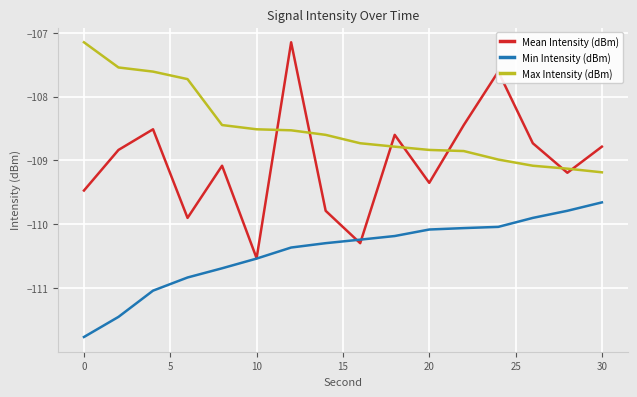

True or false: Min Intensity (dBm) has more than 2 points higher than both neighbors.

False